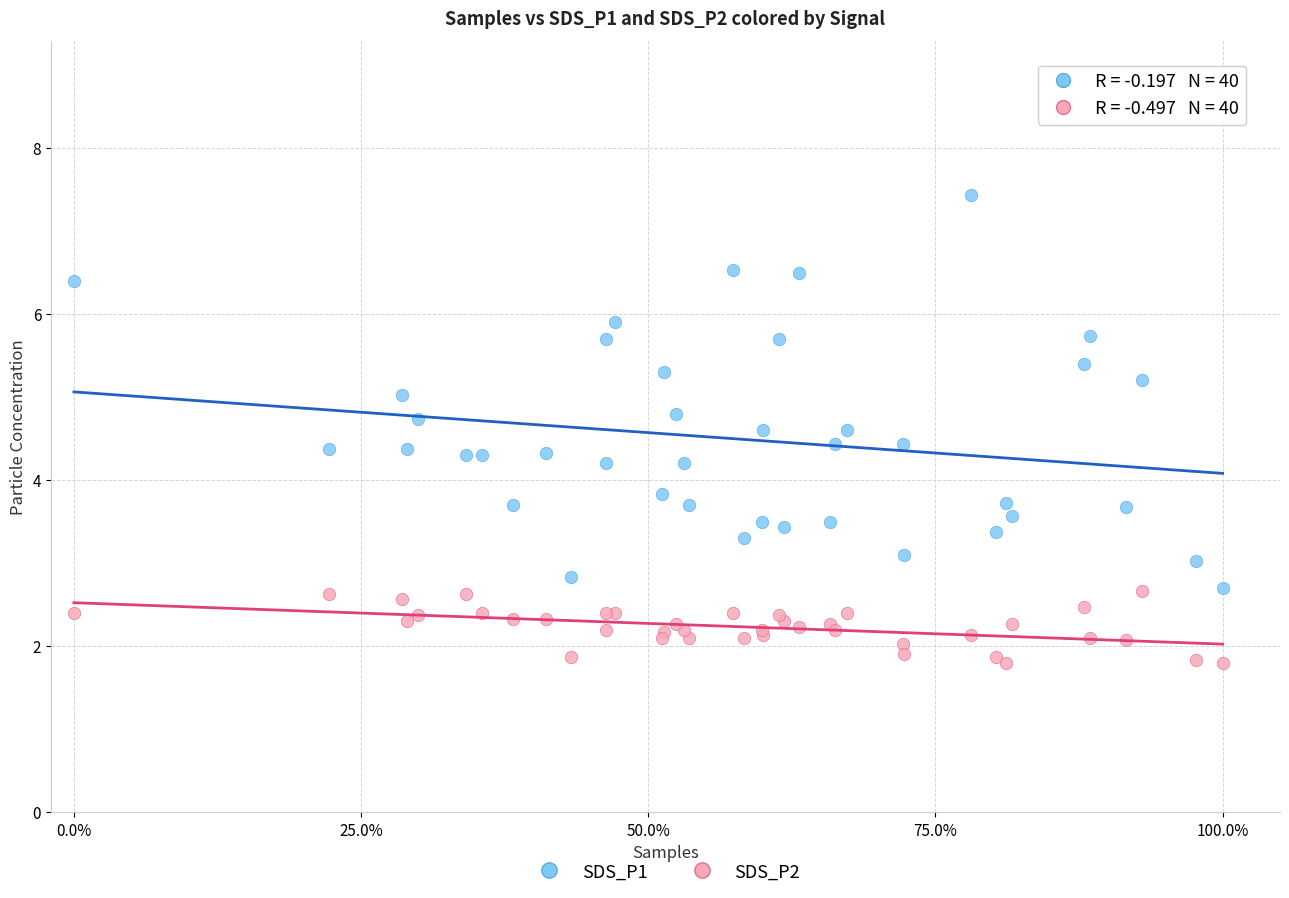

Which series reaches the minimum Y coordinate?

SDS_P2